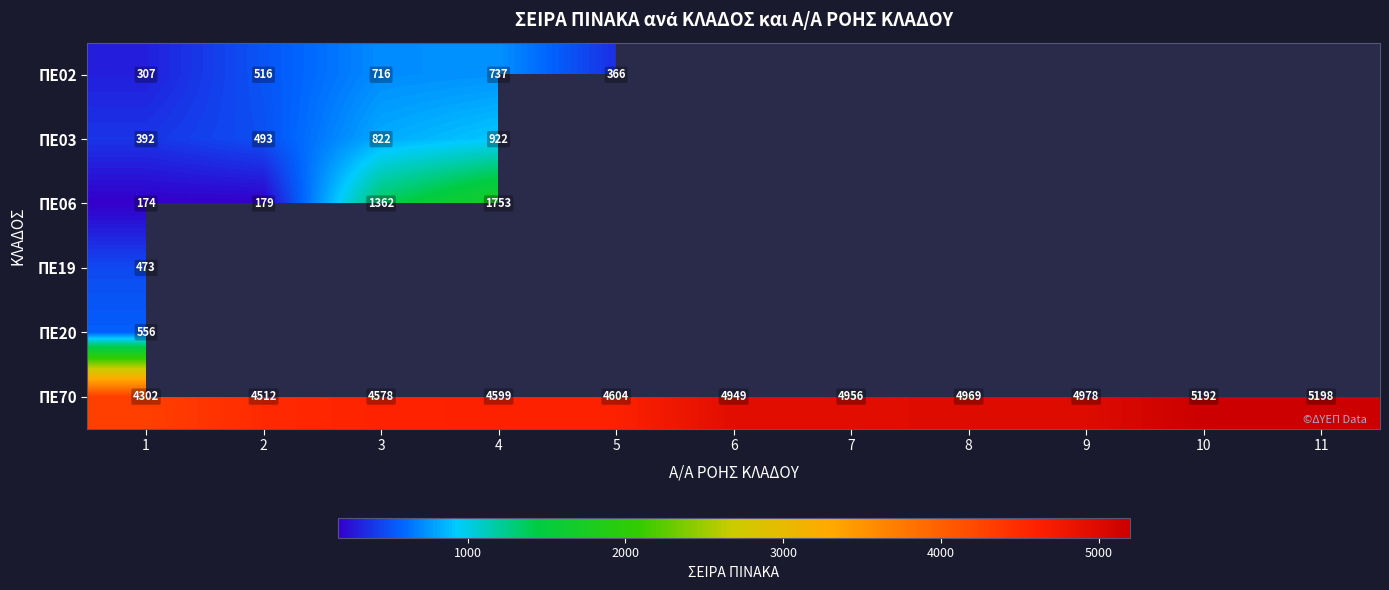

List the labels in order of ΠΕ70 value, smallest first.

1, 2, 3, 4, 5, 6, 7, 8, 9, 10, 11